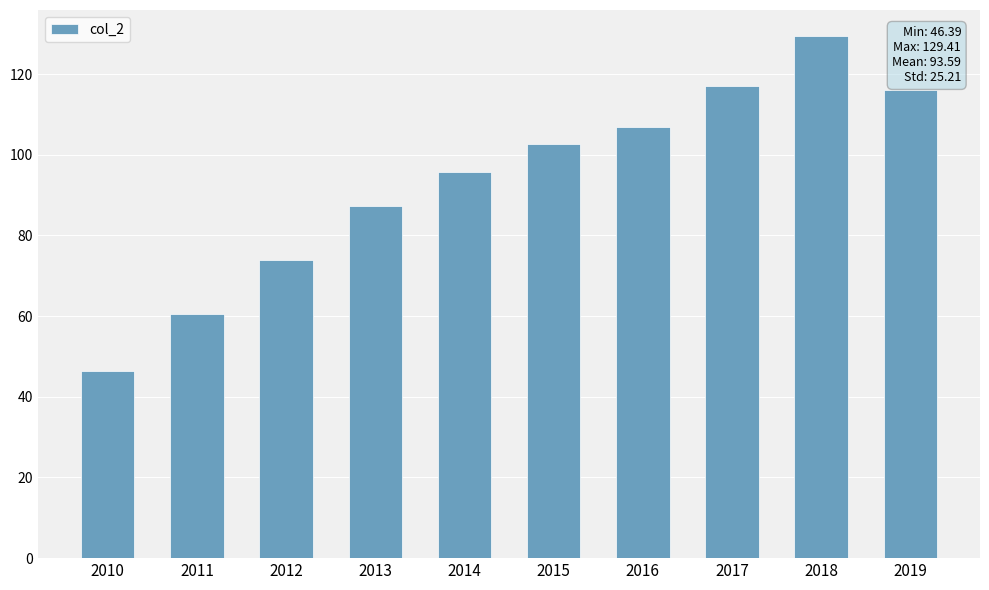

The chart shows a value of 129.4 at 2018. True or false?

True